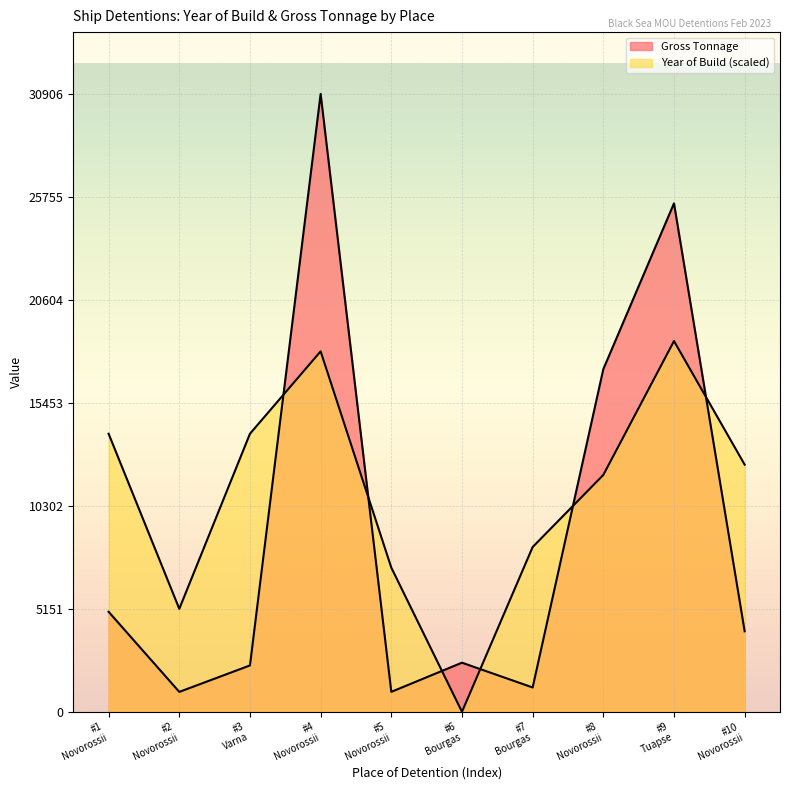

How many lines are shown in the chart?

2